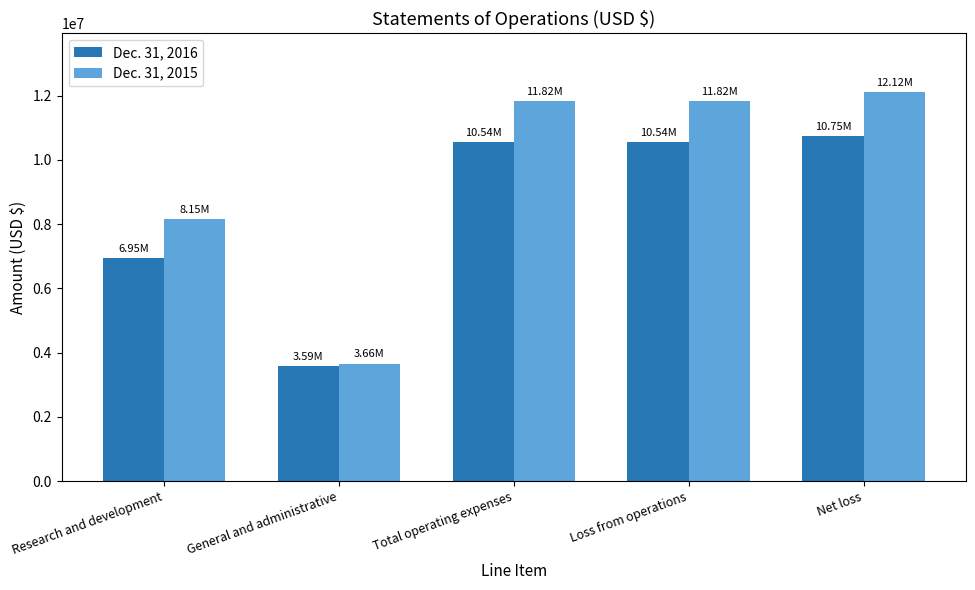

How many groups of bars are there?

5